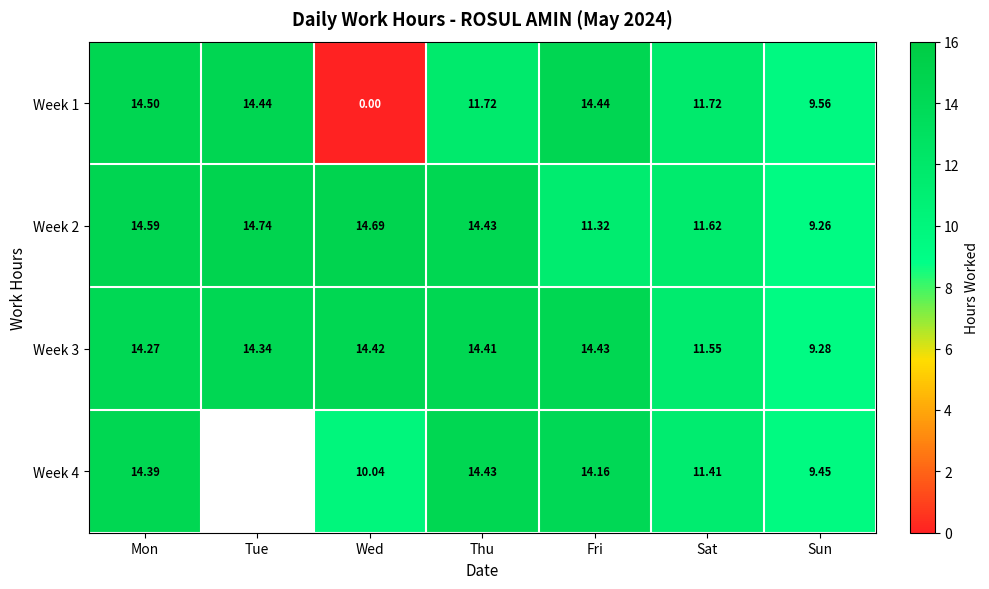

Is the value of Week 4 at Sun greater than the value of Week 1 at Tue?

No